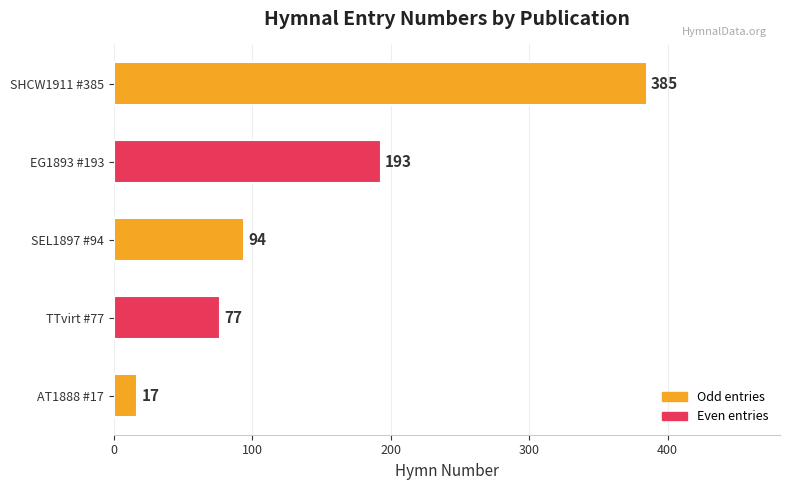

At which label is the value closest to 201?

EG1893 #193